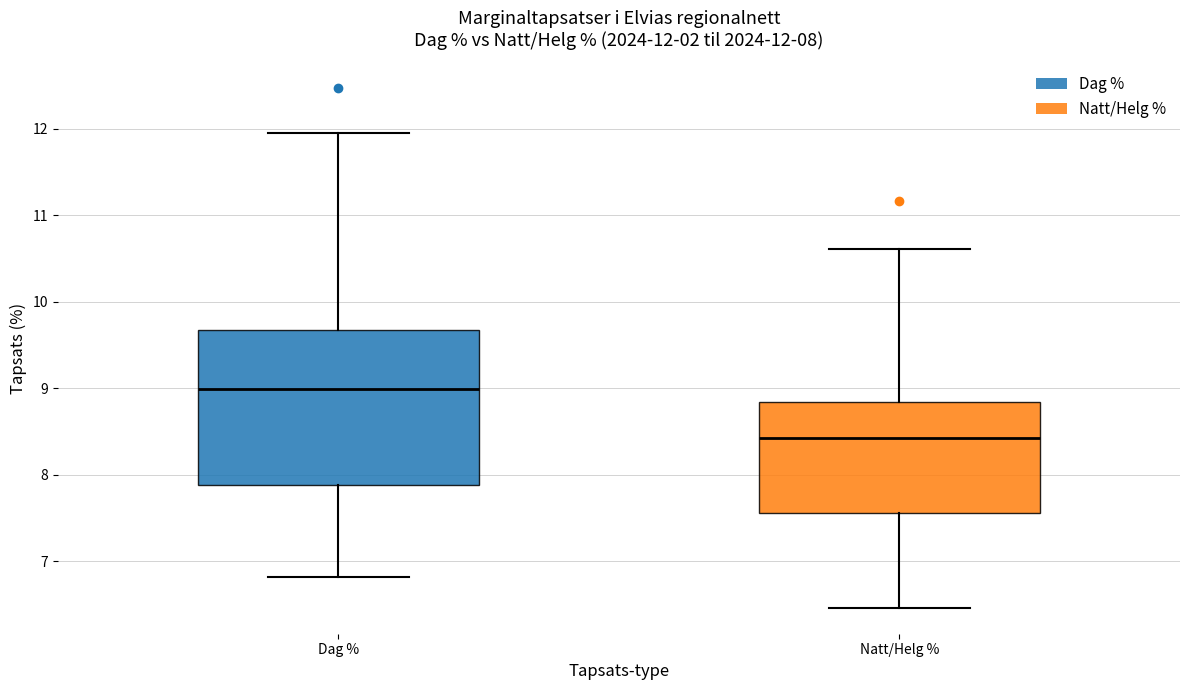

Which box has the highest median line?

Dag %